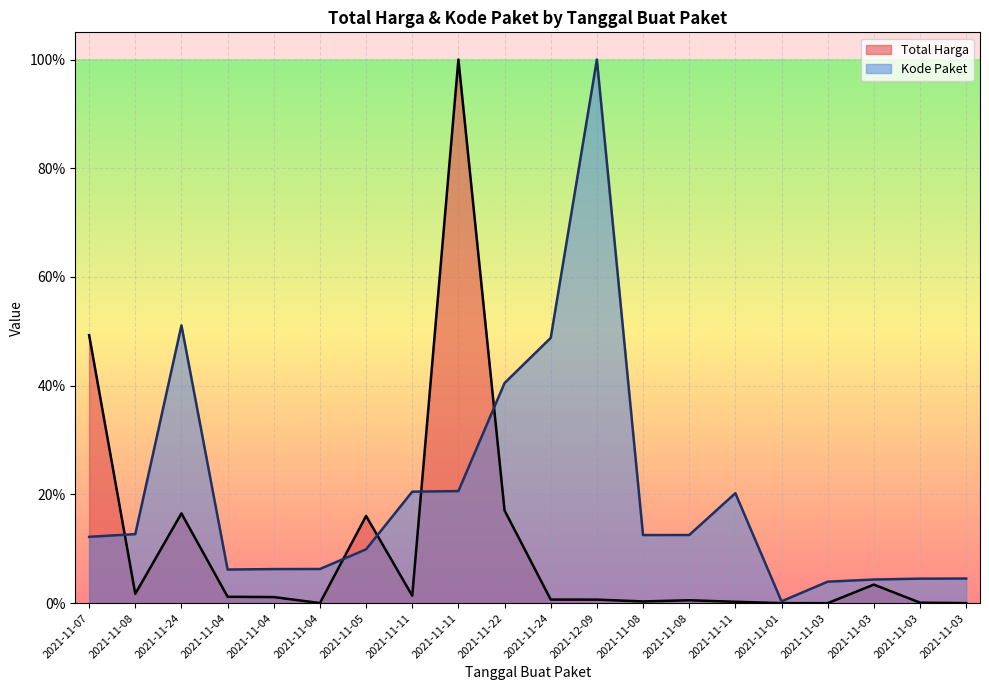

How many intersections are there between Total Harga and Kode Paket?

5